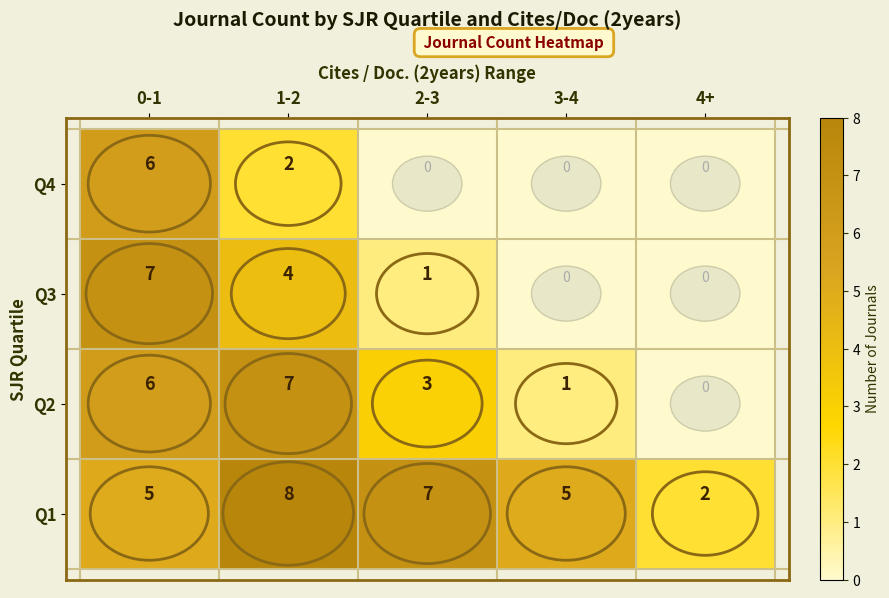

True or false: Q4 has a value of 3 at 1-2.

False